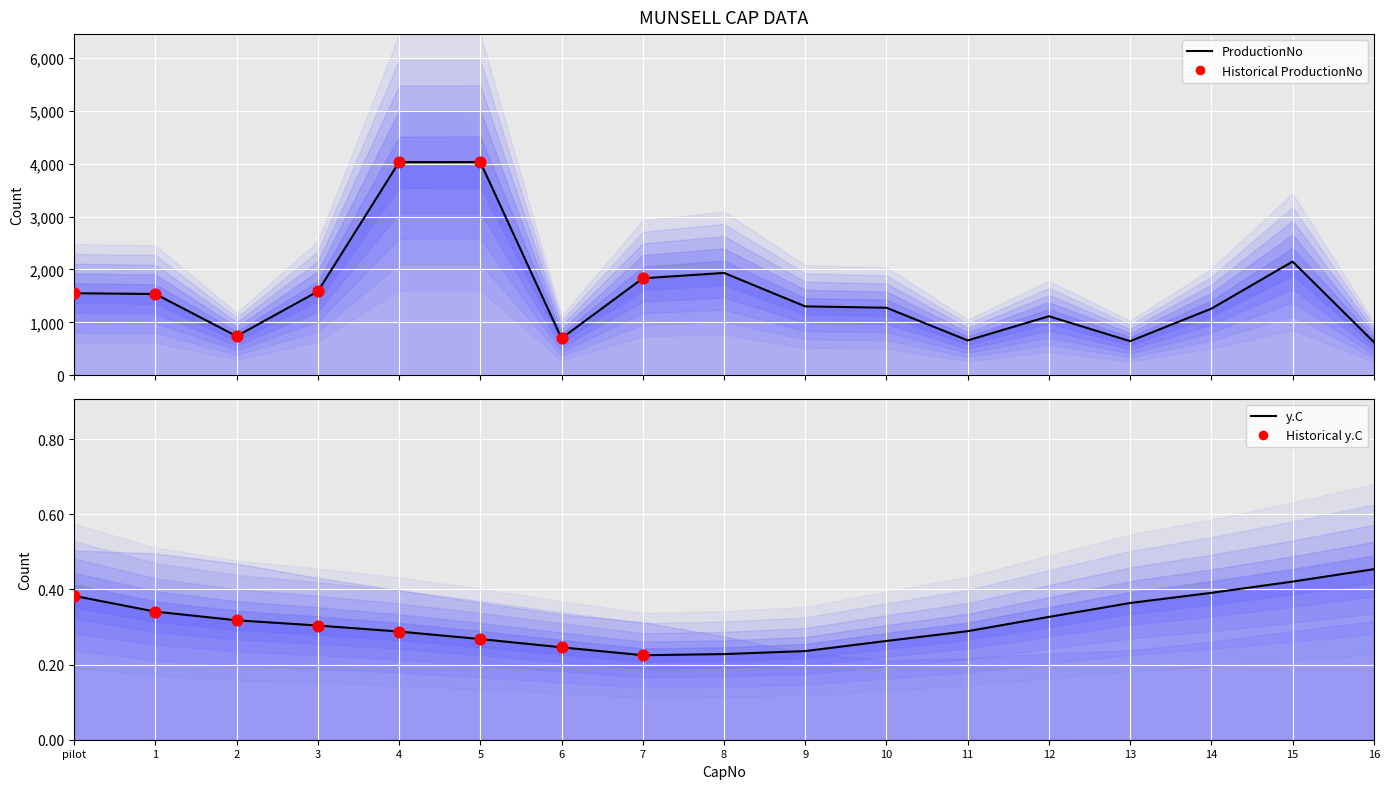

Is the value of ProductionNo at pilot greater than the value of y.C at 3?

Yes